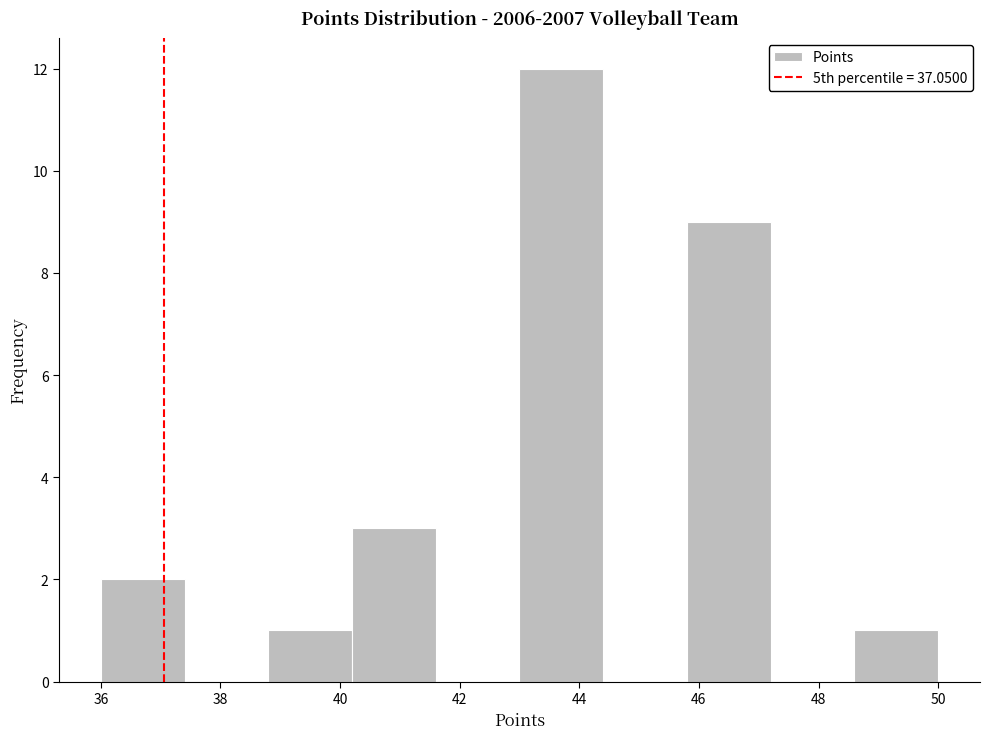

Reading left to right, list every bar in this chart as the range it spans on the x-axis followed by its height. The values are not printed on the chart, so give them approximately, as read against the axis.

36.0 to 37.4: 2
37.4 to 38.8: 0
38.8 to 40.2: 1
40.2 to 41.6: 3
41.6 to 43.0: 0
43.0 to 44.4: 12
44.4 to 45.8: 0
45.8 to 47.2: 9
47.2 to 48.6: 0
48.6 to 50.0: 1